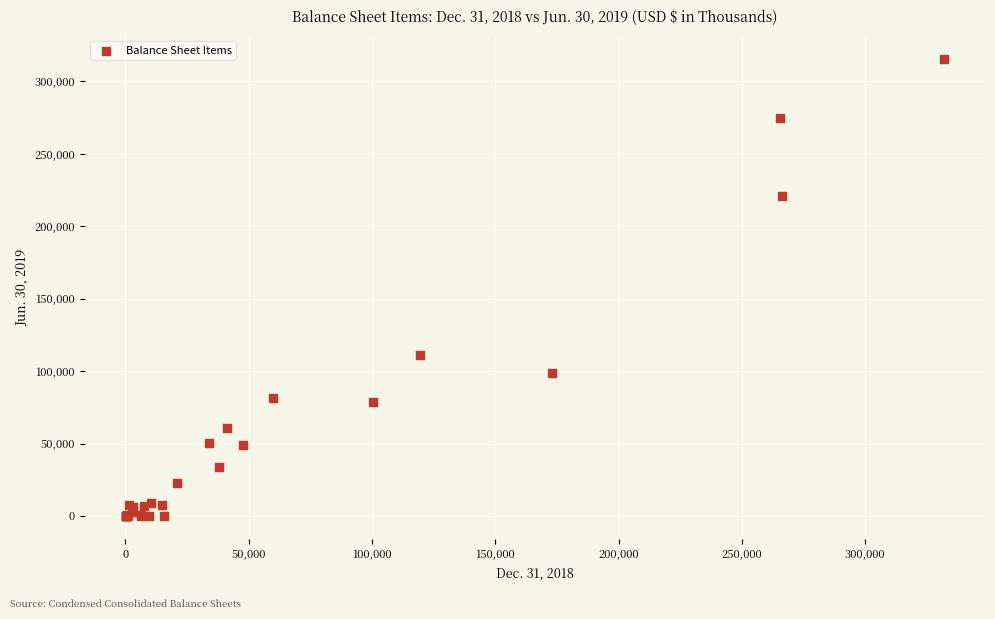

What Y value in the scatter plot is closest to 157860?

110861